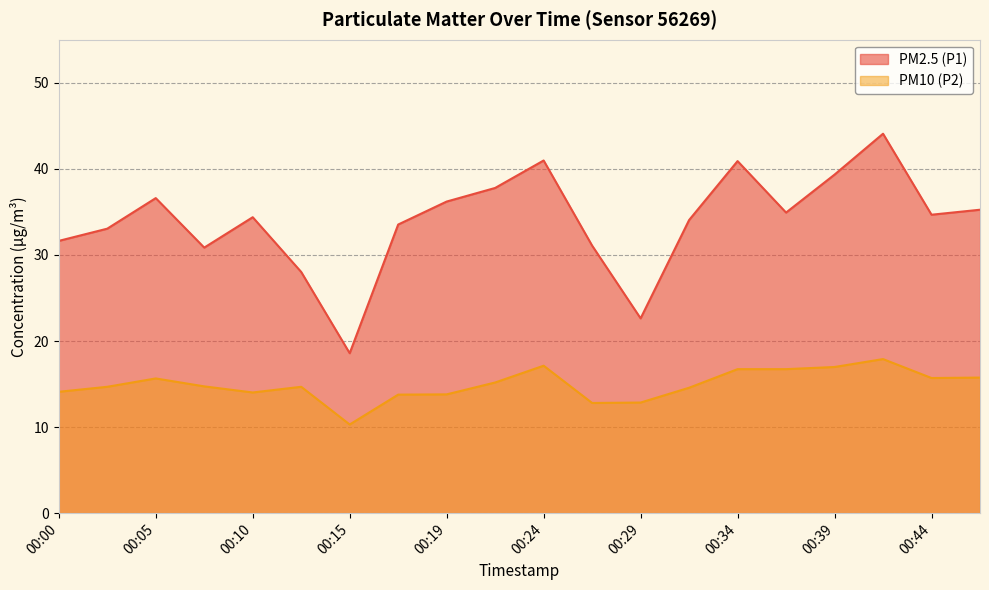

What is the maximum value shown in the chart?

44.1